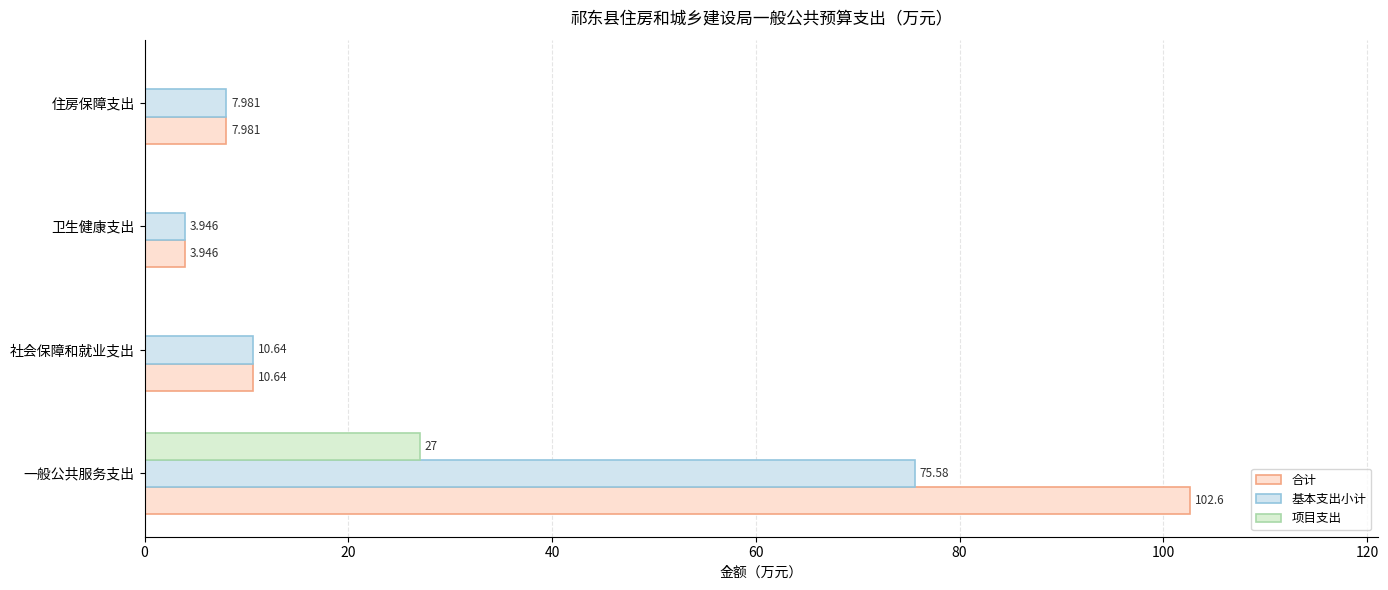

How many series are shown in this chart?

3